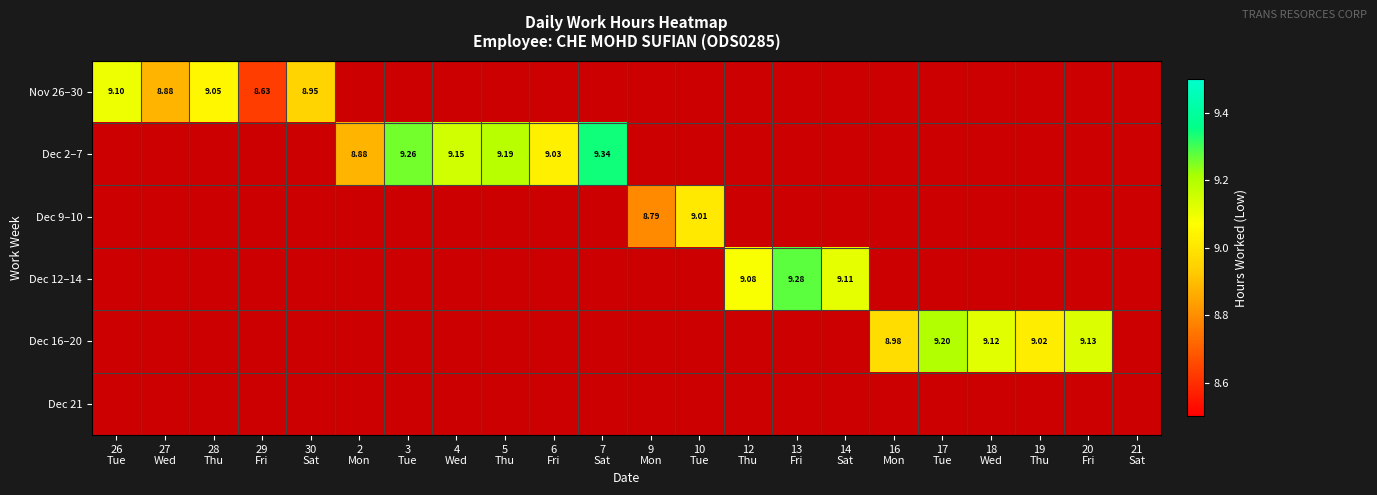

Which category has the highest value in the Dec 21 series?

26 Tue